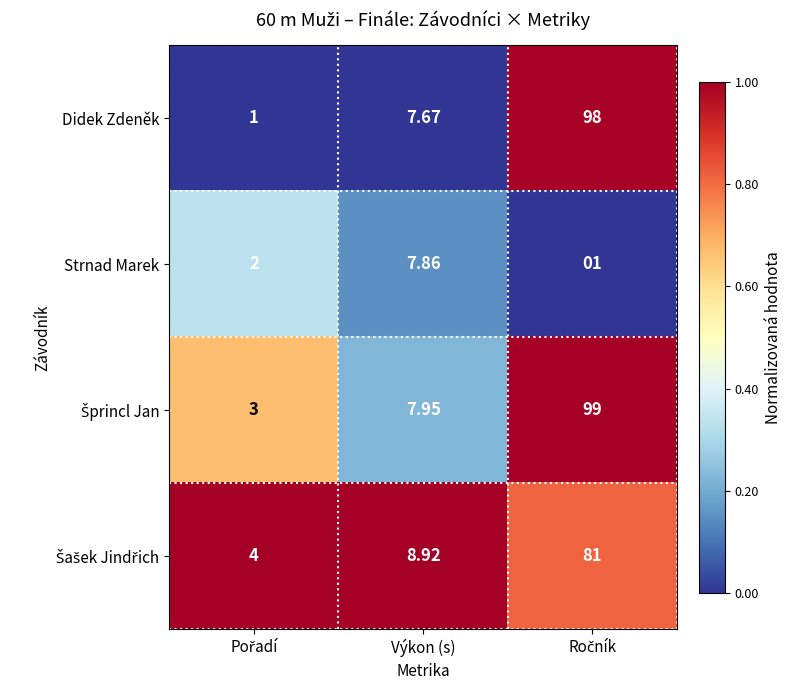

Which series has the widest spread of values?

Didek Zdeněk